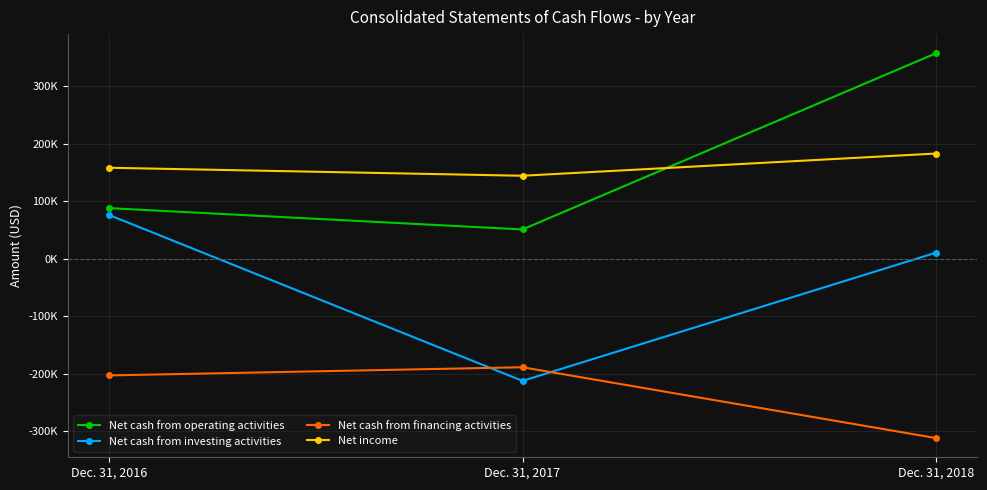

Which series changed the most between Dec. 31, 2016 and Dec. 31, 2017?

Net cash from investing activities